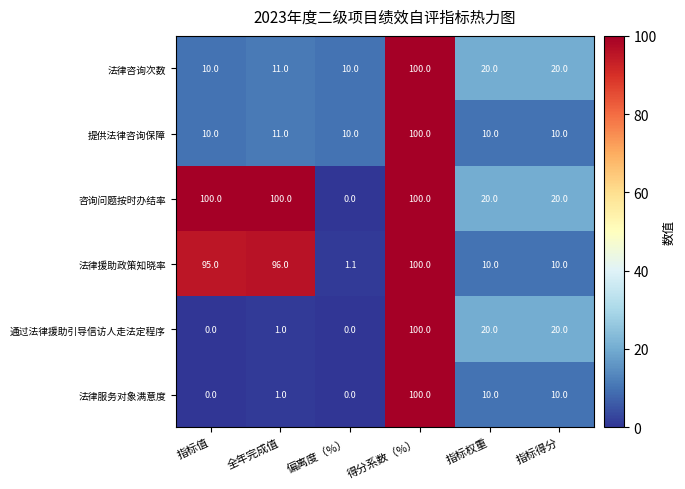

How many data points in 提供法律咨询保障 are above 10?

2